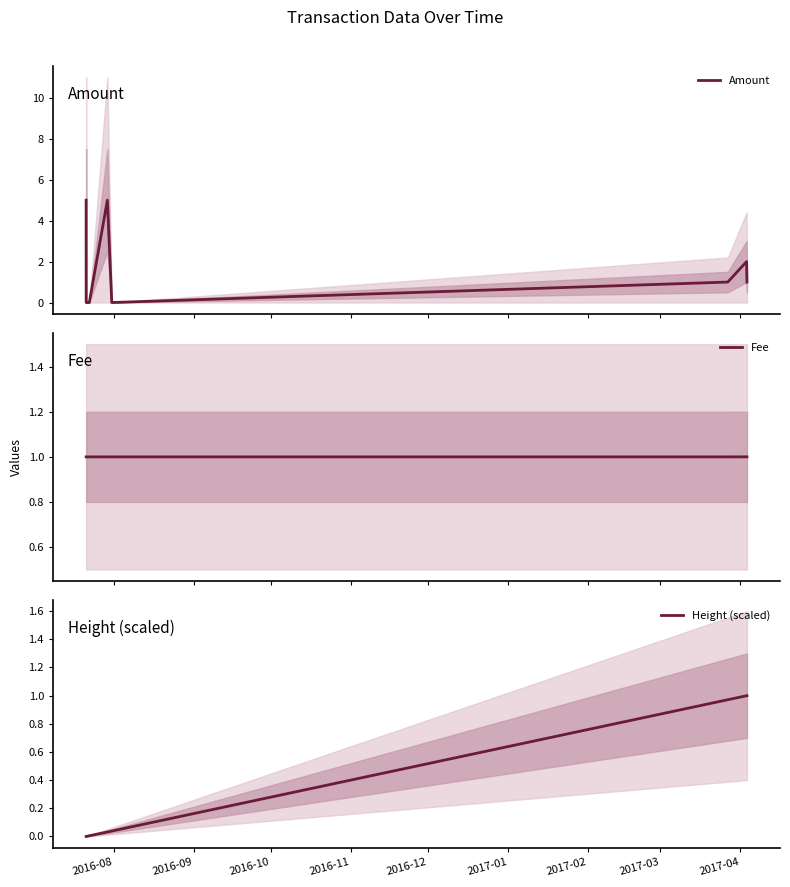

What is the maximum value for Amount?

5